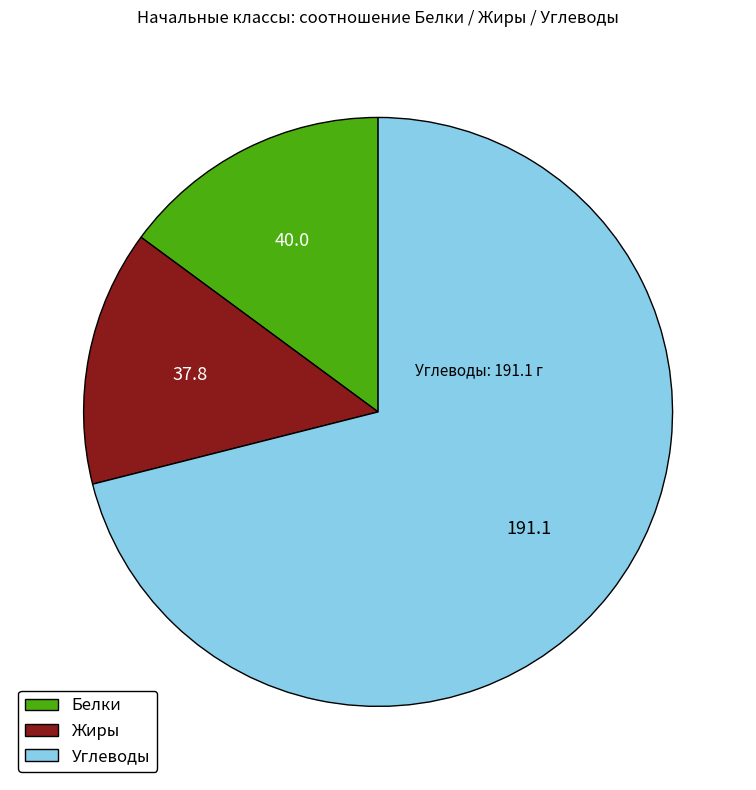

Do Углеводы and Жиры together represent more than half of the pie?

Yes